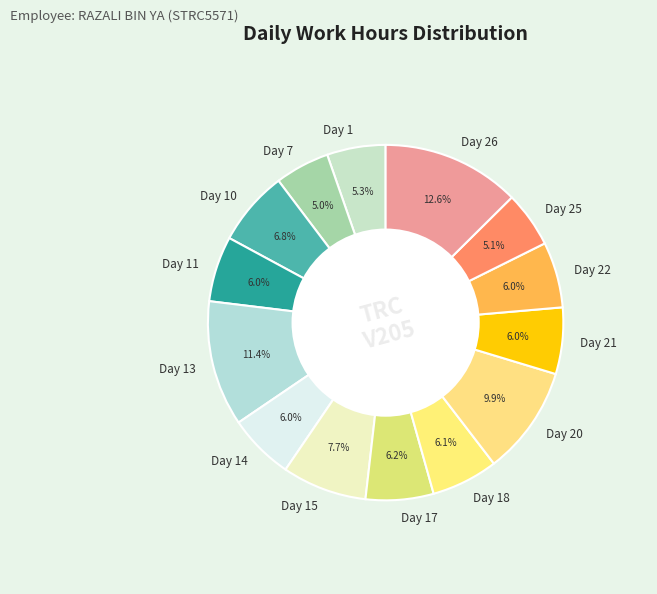

What is the total percentage of Day 14 and Day 22?

12.0%